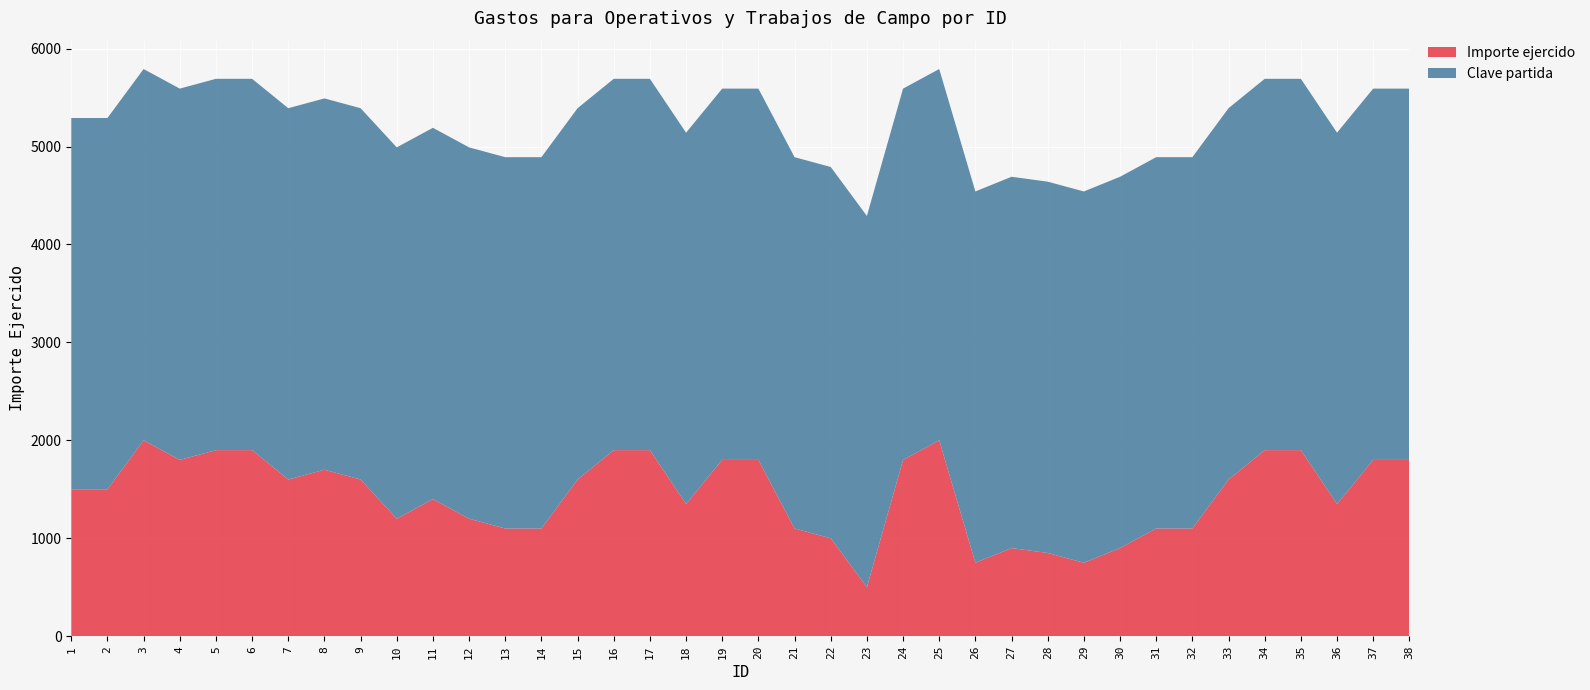

Reading right to left, transcribe all the data shown in this chart.

Importe ejercido: 38=1800	37=1800	36=1350	35=1900	34=1900	33=1600	32=1100	31=1100	30=900	29=750	28=850	27=900	26=750	25=2000	24=1800	23=500	22=1000	21=1100	20=1800	19=1800	18=1350	17=1900	16=1900	15=1600	14=1100	13=1100	12=1200	11=1400	10=1200	9=1600	8=1700	7=1600	6=1900	5=1900	4=1800	3=2000	2=1500	1=1500
Clave partida: 38=3791	37=3791	36=3791	35=3791	34=3791	33=3791	32=3791	31=3791	30=3791	29=3791	28=3791	27=3791	26=3791	25=3791	24=3791	23=3791	22=3791	21=3791	20=3791	19=3791	18=3791	17=3791	16=3791	15=3791	14=3791	13=3791	12=3791	11=3791	10=3791	9=3791	8=3791	7=3791	6=3791	5=3791	4=3791	3=3791	2=3791	1=3791